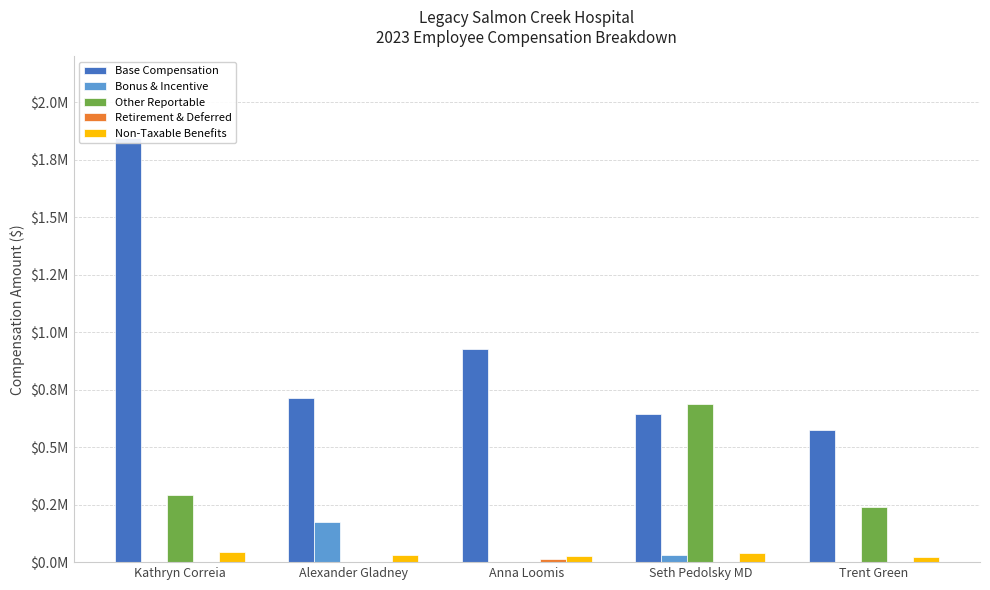

Reading left to right, extract all data points from this chart.

Base Compensation: Kathryn Correia=1847531	Alexander Gladney=714135	Anna Loomis=926864	Seth Pedolsky MD=644050	Trent Green=574423
Bonus & Incentive: Kathryn Correia=0	Alexander Gladney=175000	Anna Loomis=0	Seth Pedolsky MD=30000	Trent Green=0
Other Reportable: Kathryn Correia=293739	Alexander Gladney=0	Anna Loomis=0	Seth Pedolsky MD=686221	Trent Green=241698
Retirement & Deferred: Kathryn Correia=0	Alexander Gladney=0	Anna Loomis=15250	Seth Pedolsky MD=0	Trent Green=0
Non-Taxable Benefits: Kathryn Correia=44970	Alexander Gladney=32232	Anna Loomis=27575	Seth Pedolsky MD=37977	Trent Green=21345